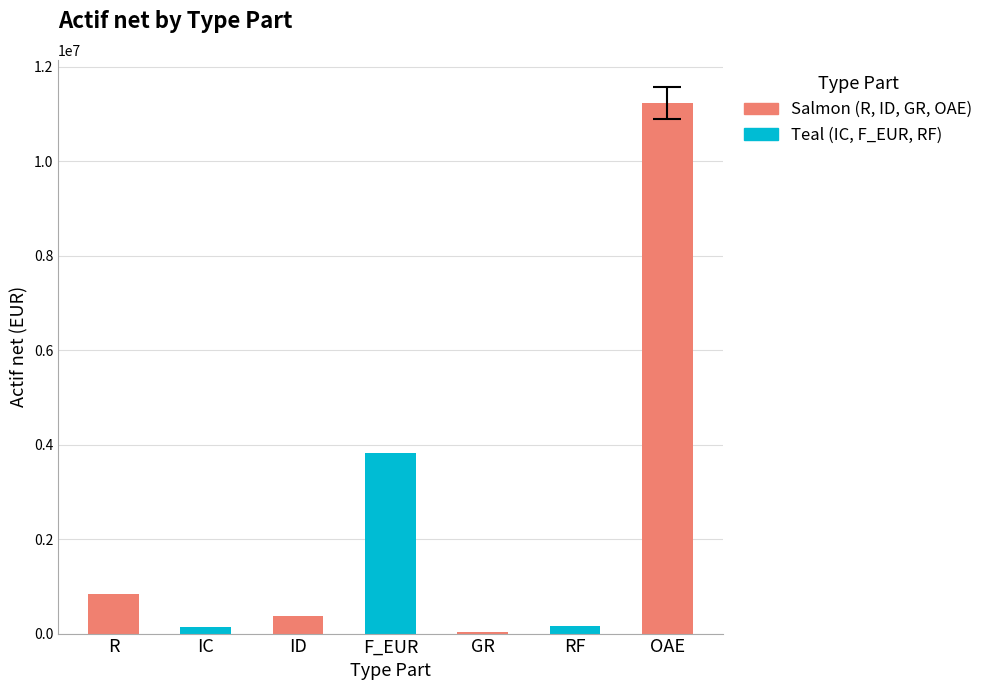

What is the change in value from F_EUR to GR?

-3793234.7